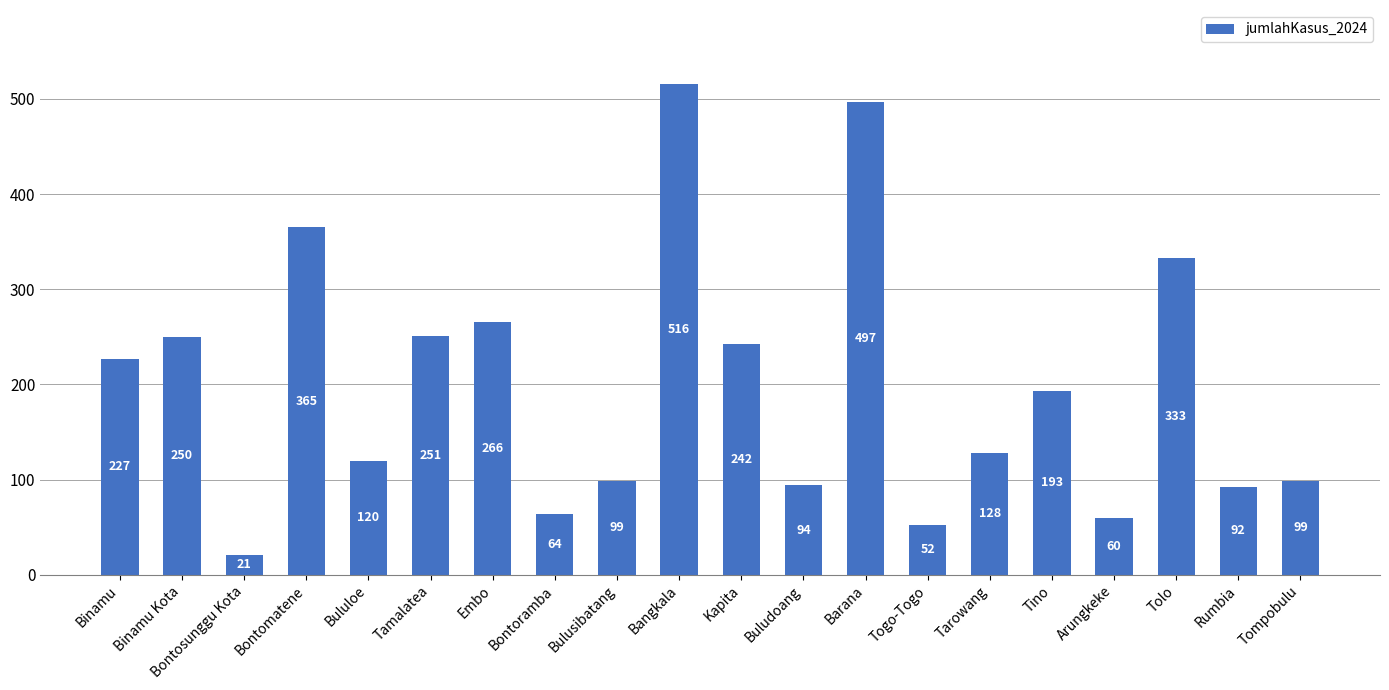

What is the average value?

198